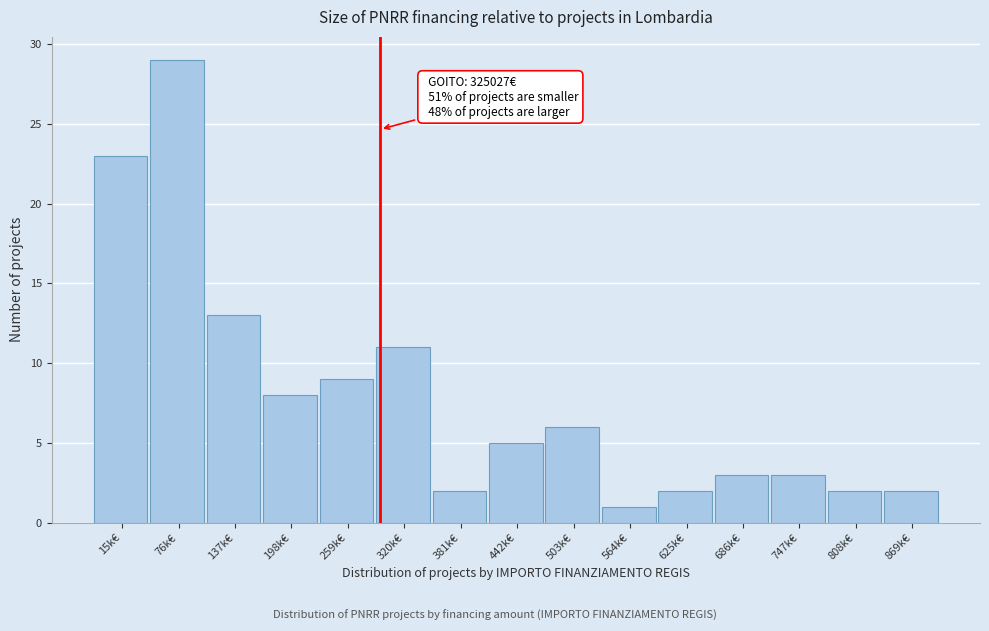

Reading left to right, extract all data points from this chart.

23	29	13	8	9	11	2	5	6	1	2	3	3	2	2